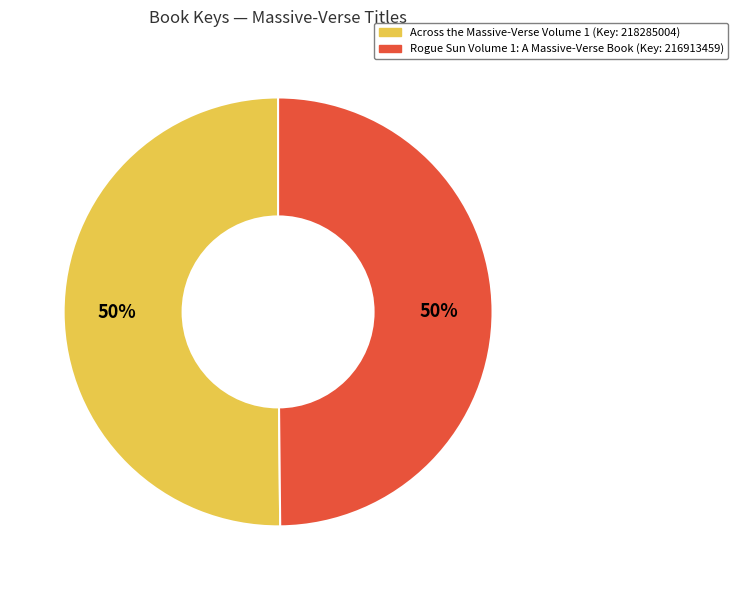

To the nearest percent, what is the average slice percentage?

50%